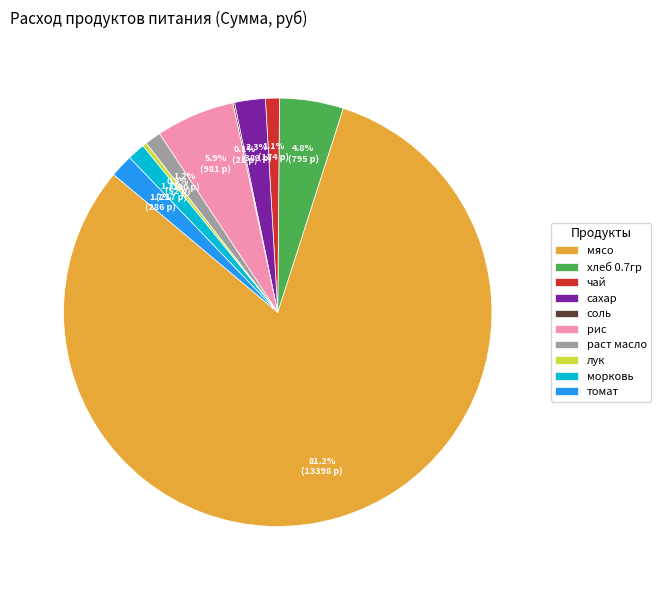

Combined, what portion of the pie is сахар and лук?

2.6%